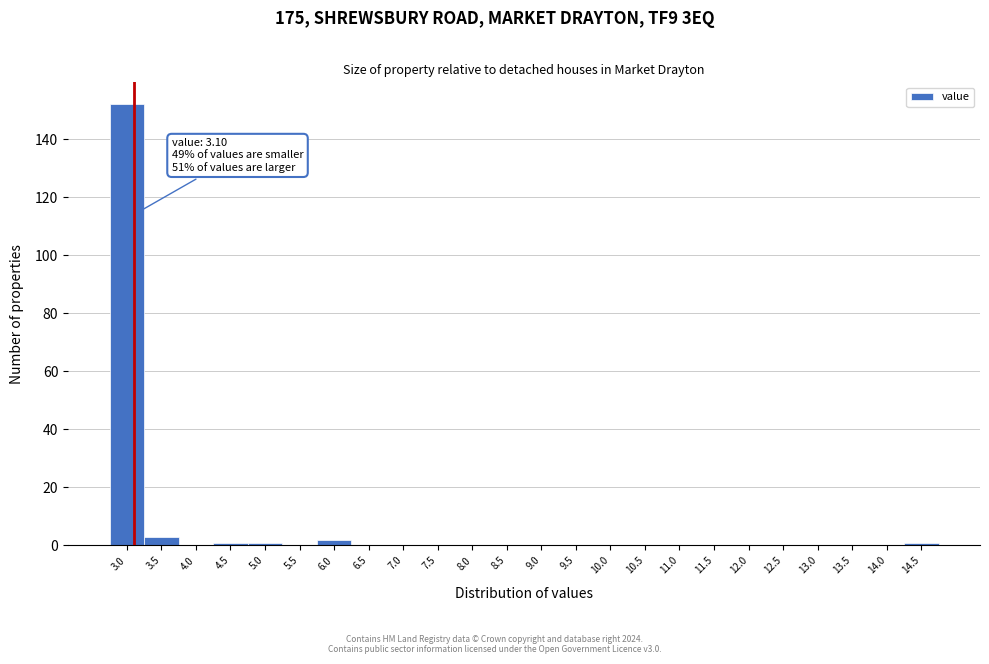

Reading left to right, transcribe all the data shown in this chart.

3.0=152	3.5=3	4.0=0	4.5=1	5.0=1	5.5=0	6.0=2	6.5=0	7.0=0	7.5=0	8.0=0	8.5=0	9.0=0	9.5=0	10.0=0	10.5=0	11.0=0	11.5=0	12.0=0	12.5=0	13.0=0	13.5=0	14.0=0	14.5=1